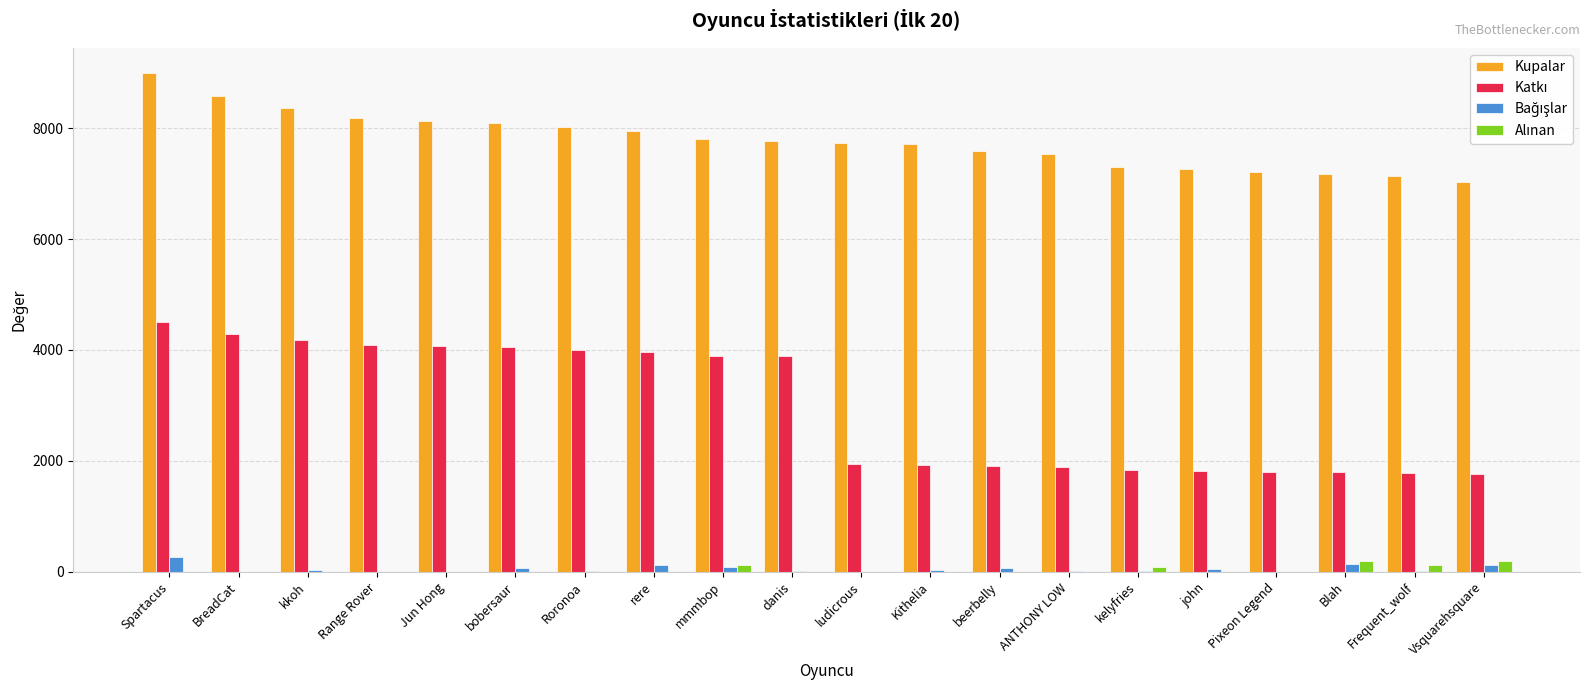

Which series has the largest total across all categories?

Kupalar